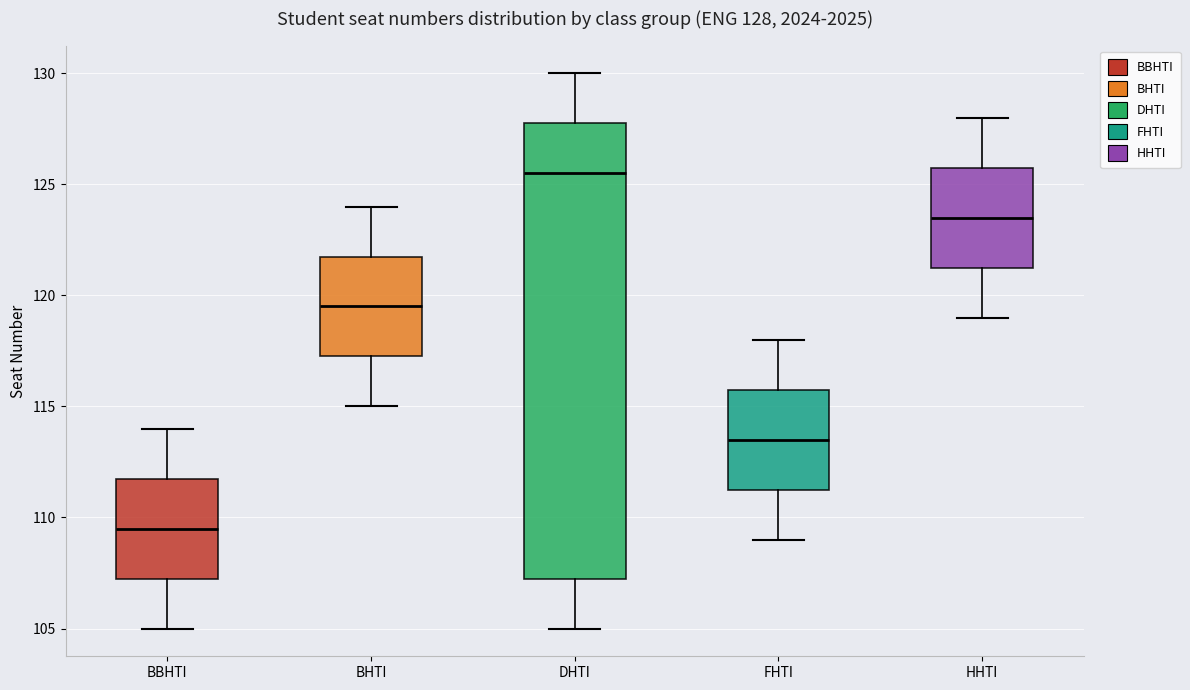

Which box is the tallest, from its lower edge to its upper edge?

DHTI